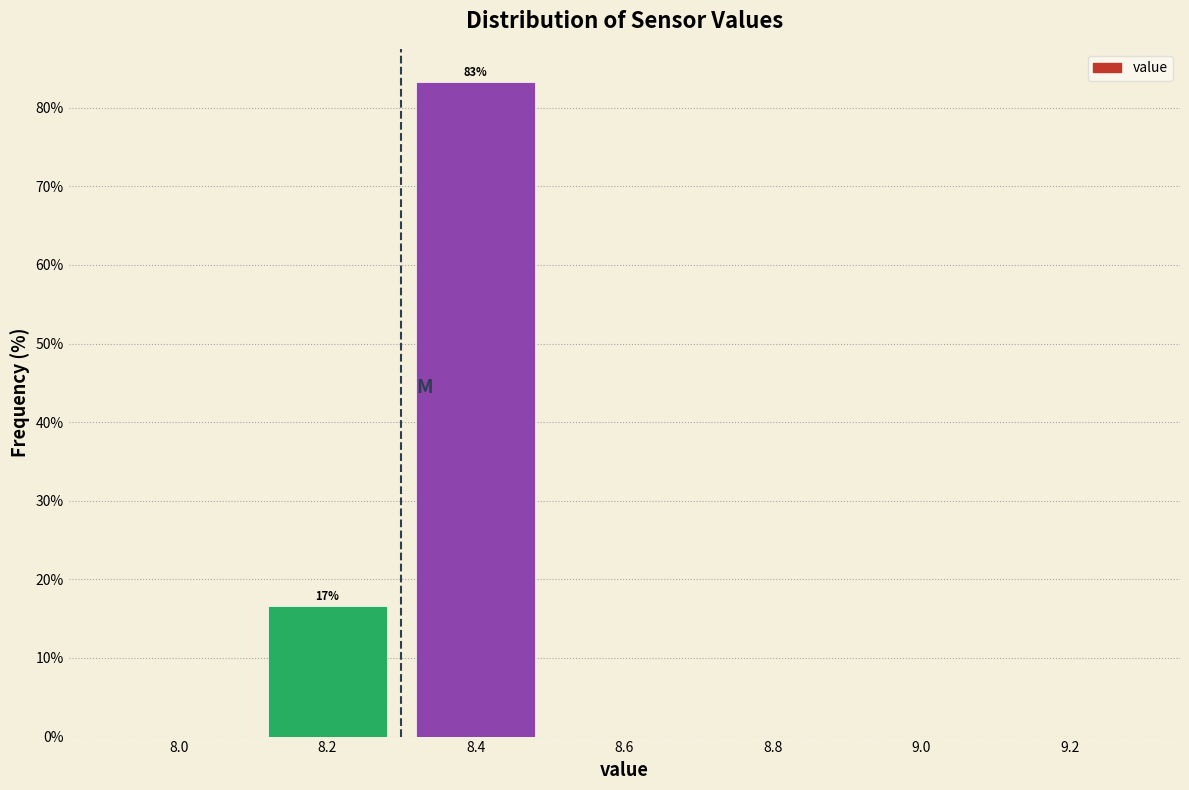

Over which range of the x-axis is the bar tallest?

8.3 to 8.5